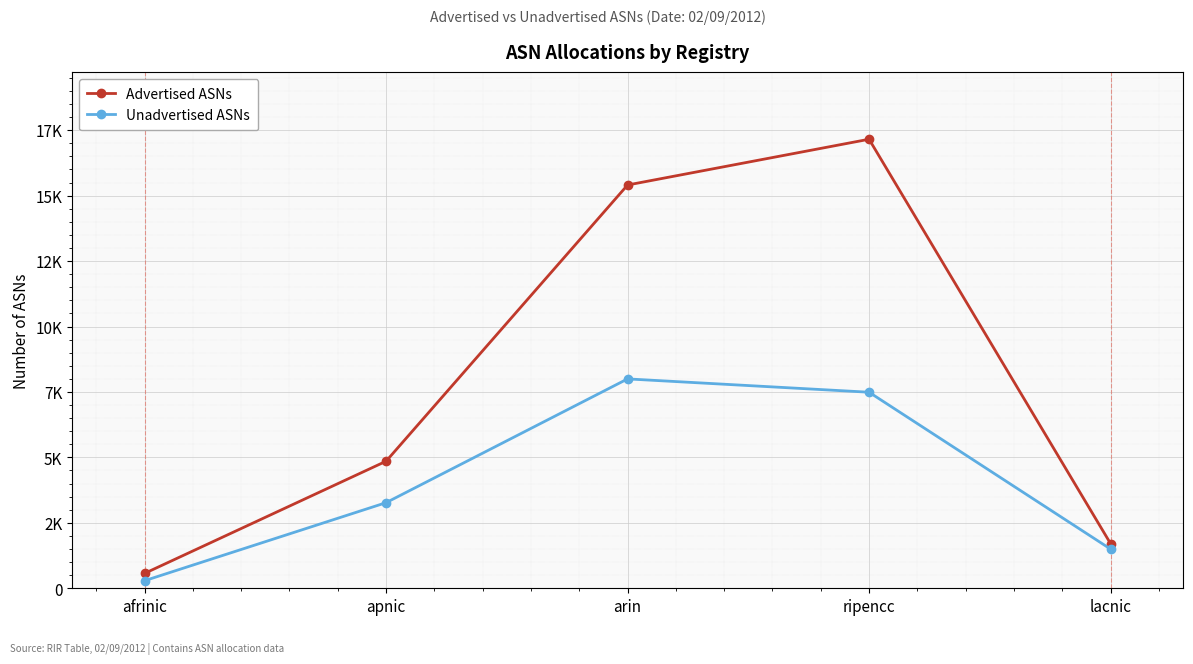

What are all the series names shown in the legend?

Advertised ASNs, Unadvertised ASNs